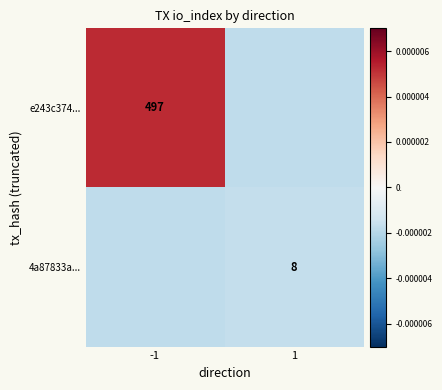

True or false: e243c374... has a value of 875.6 at -1.

False